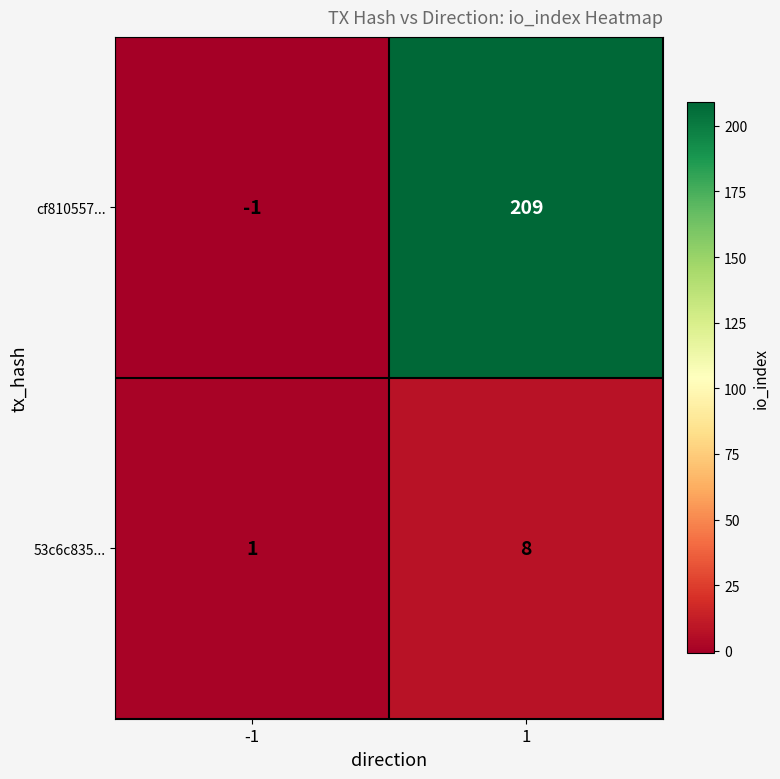

Which series has the widest spread of values?

cf810557...